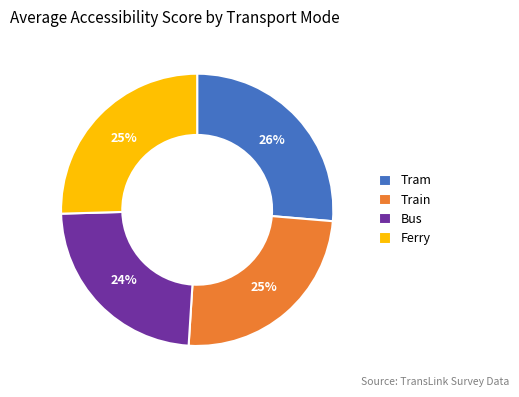

True or false: Tram accounts for 26% of the total.

True